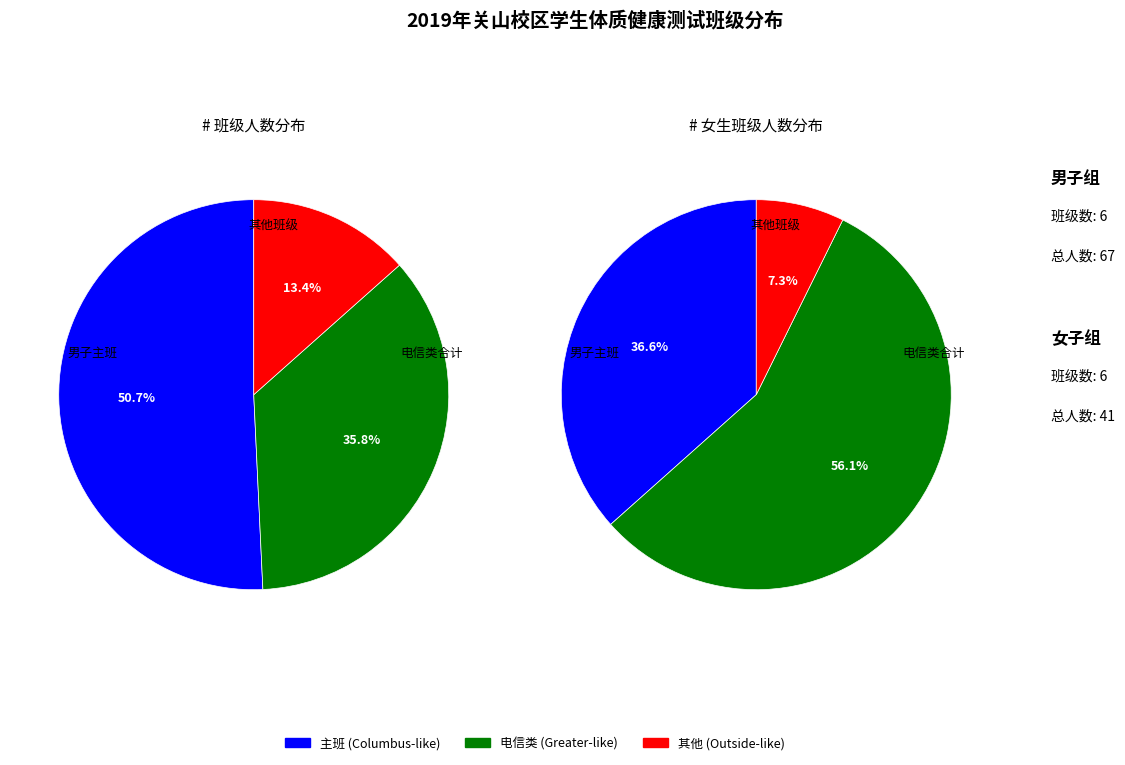

Do 电信18201 and 电信类18302 together represent more than half of the pie?

Yes